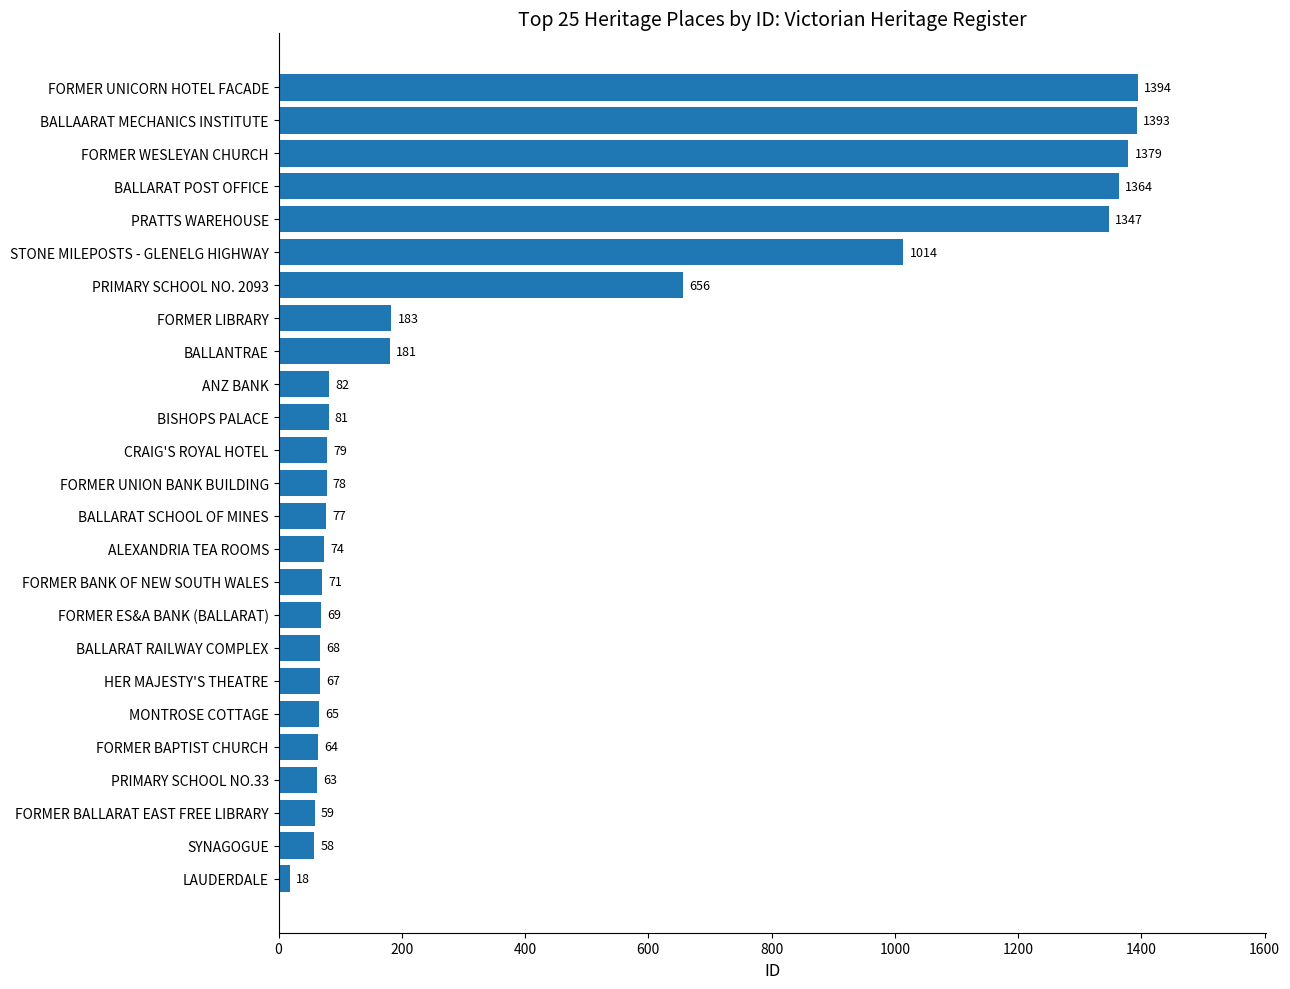

Is it true that the value at BALLAARAT MECHANICS INSTITUTE is 1393?

True